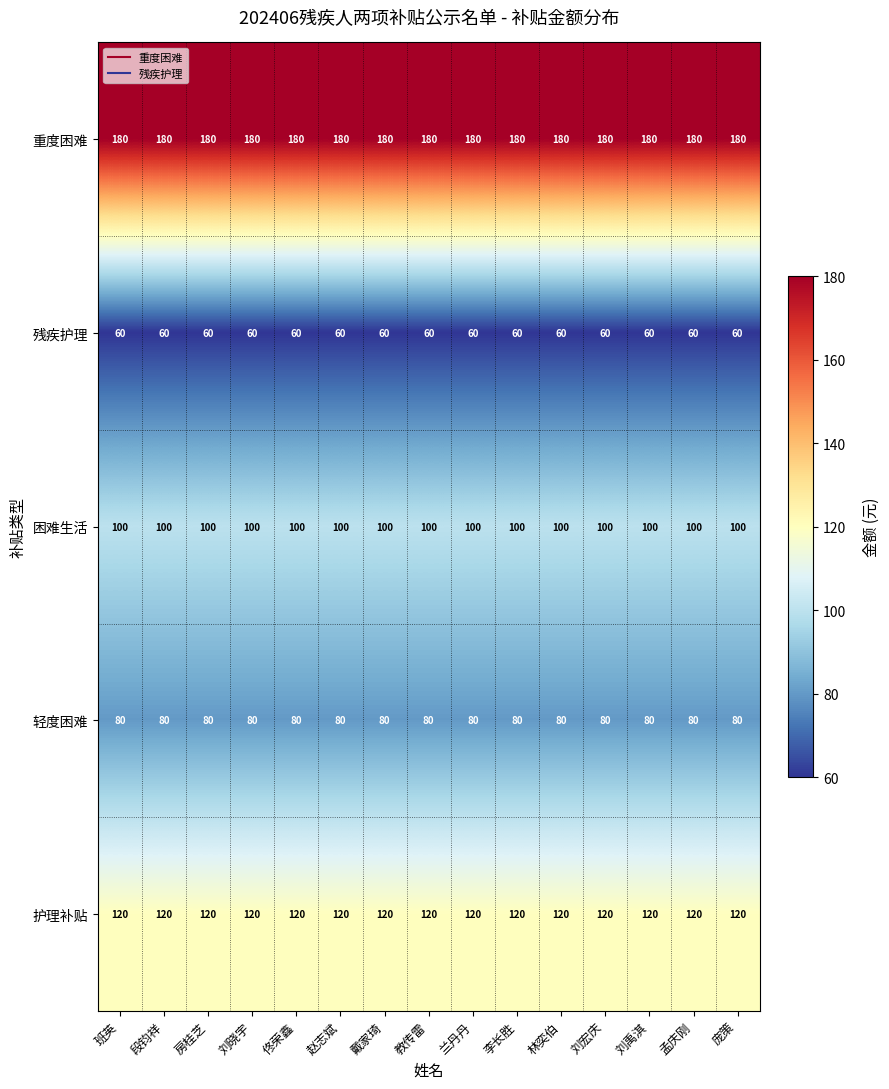

Which series has the largest total across all categories?

重度困难